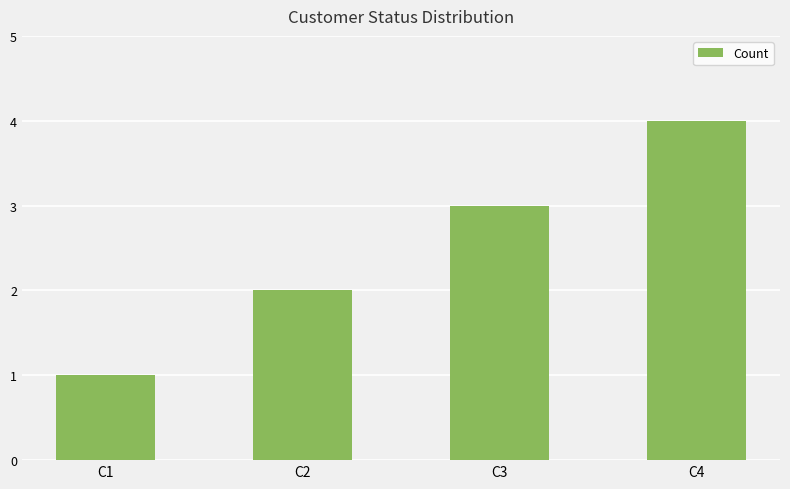

Approximately how many times larger is the value at C1 compared to C3?

0.3